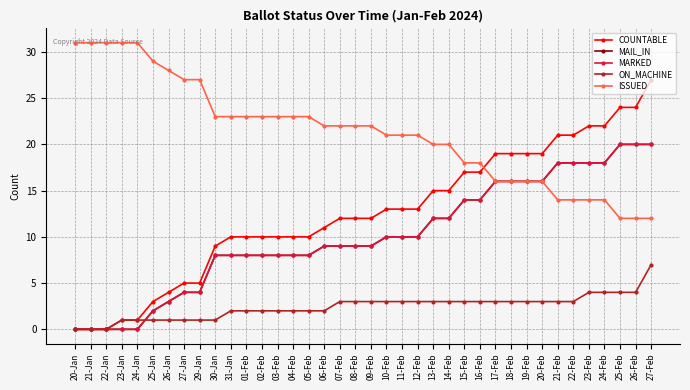

Is this an area chart (filled region under the line)?

No